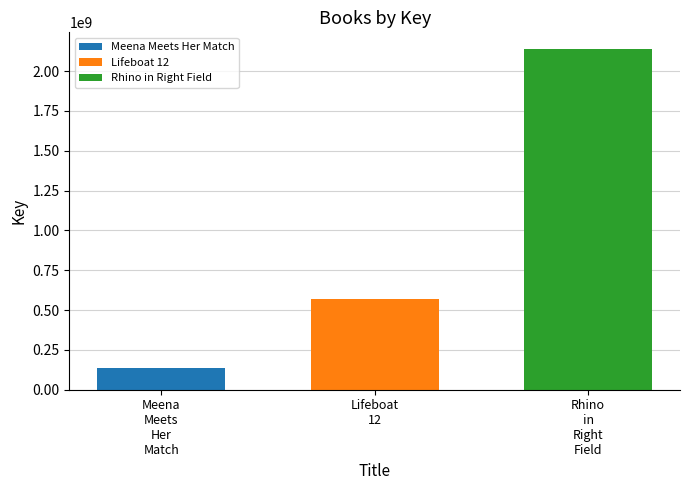

How many values are below 567301969?

1